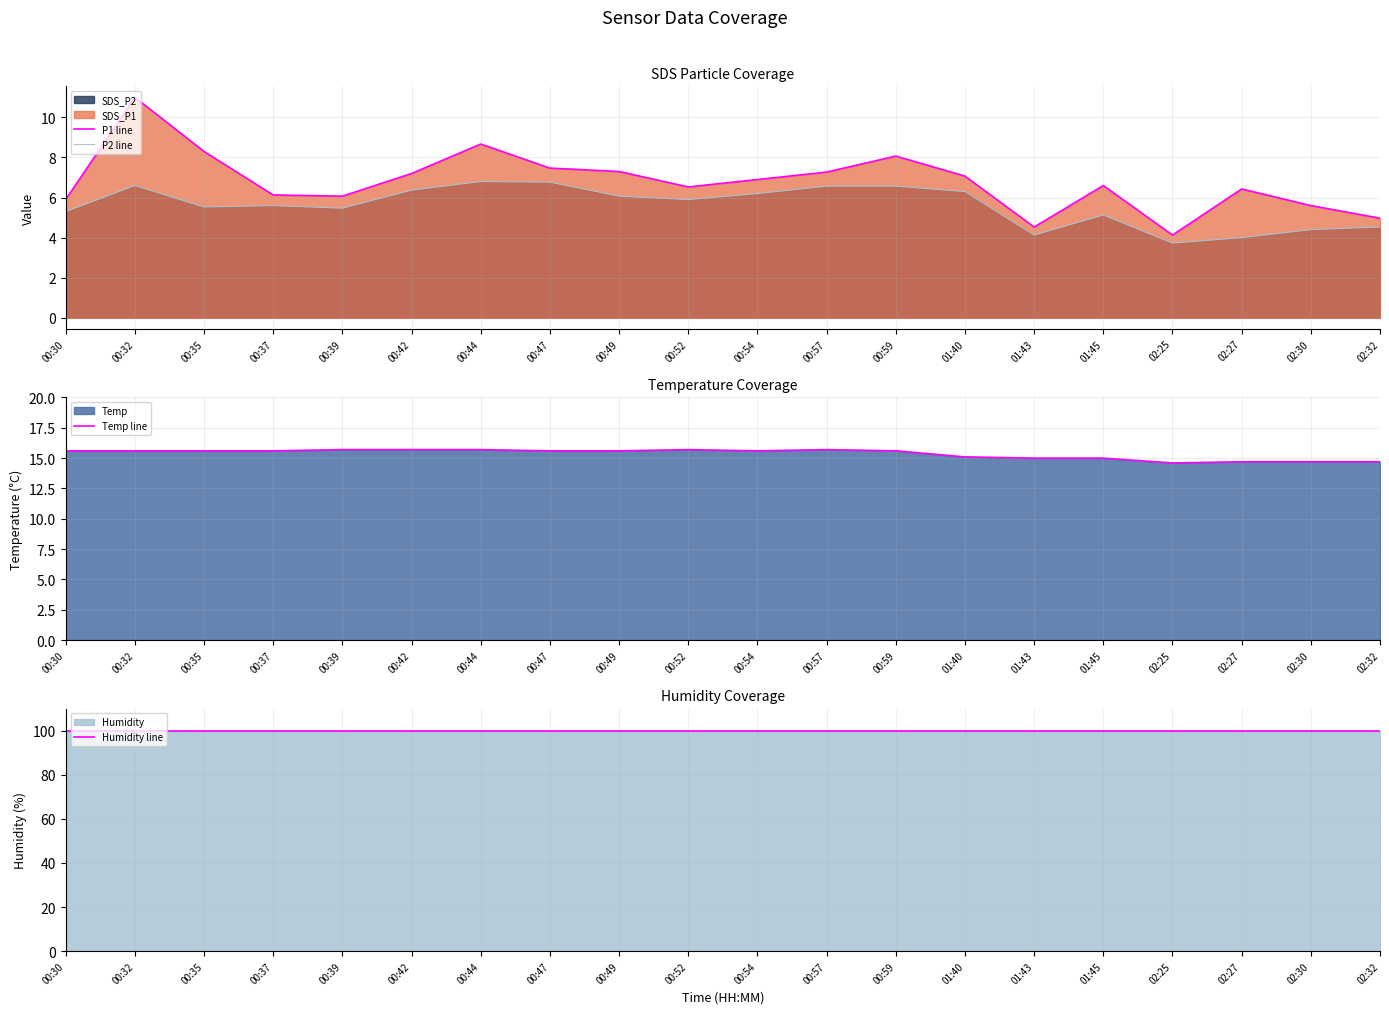

Which series has the largest range (max minus min)?

P1 line